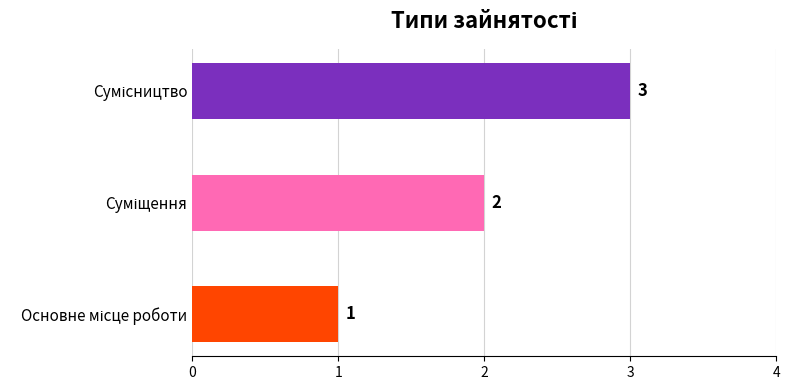

What is the greatest value displayed?

3